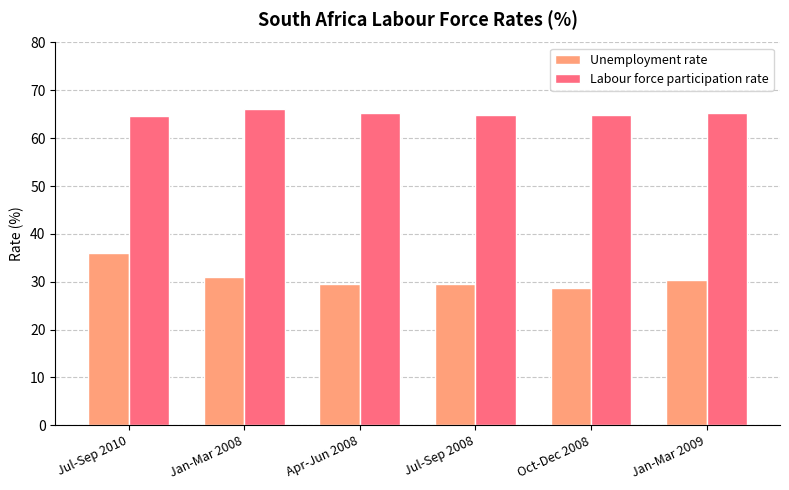

What is the difference between the maximum and second lowest values in the Labour force participation rate series?

1.4